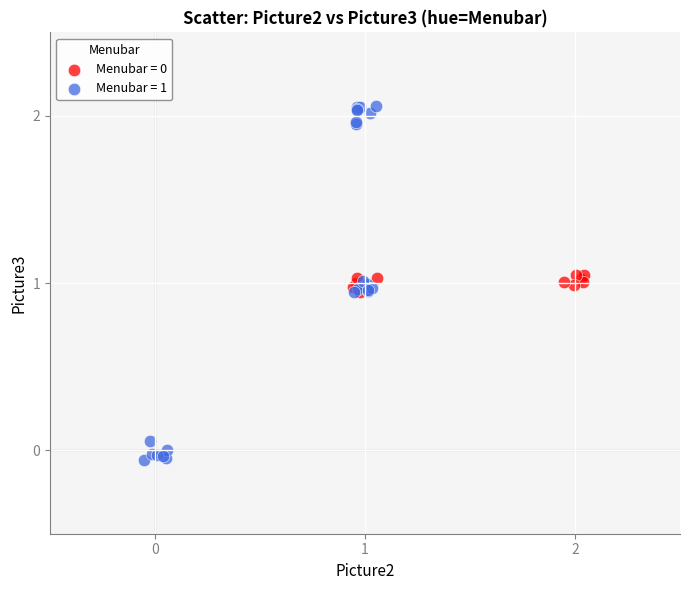

Which series has the widest spread of Y values?

Menubar = 1